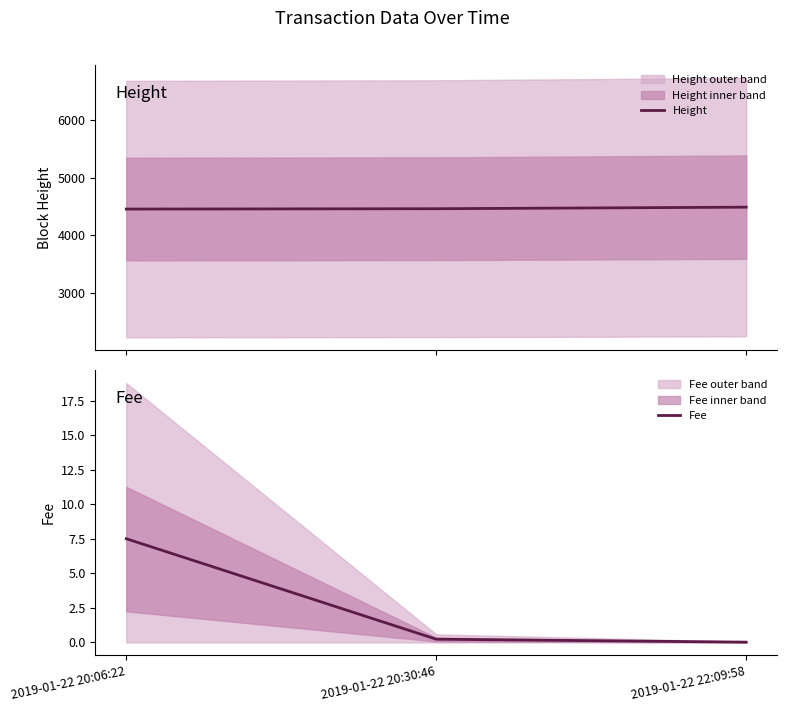

How many data points in Height are less than 4459?

1